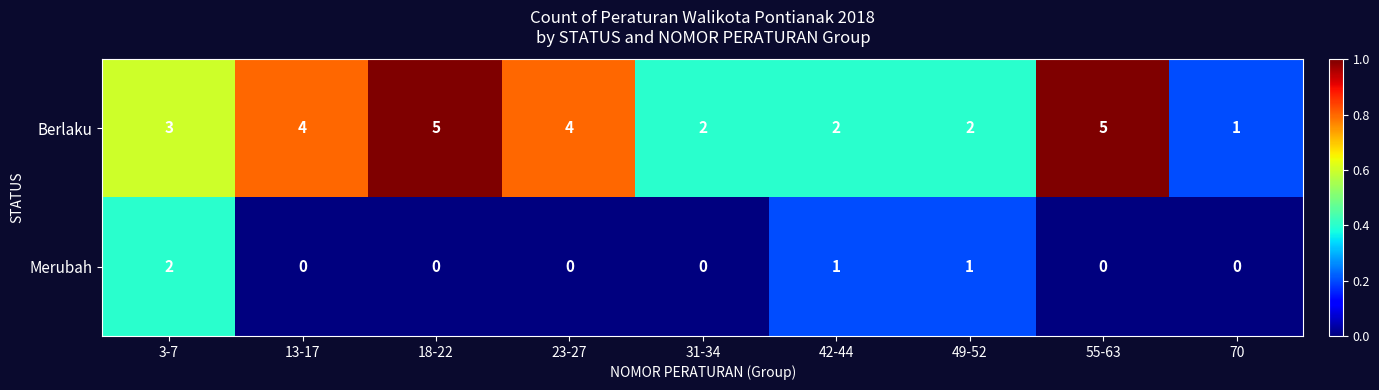

At how many categories does at least one series exceed 0?

9